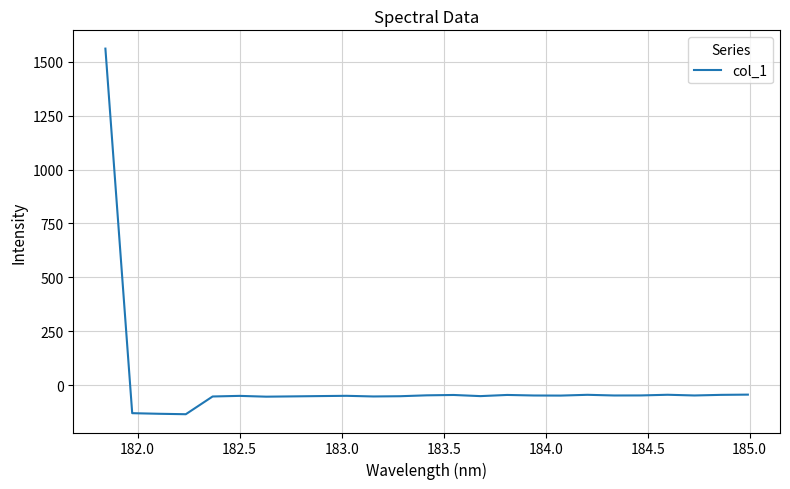

What is the difference between the maximum and minimum values?

1697.0